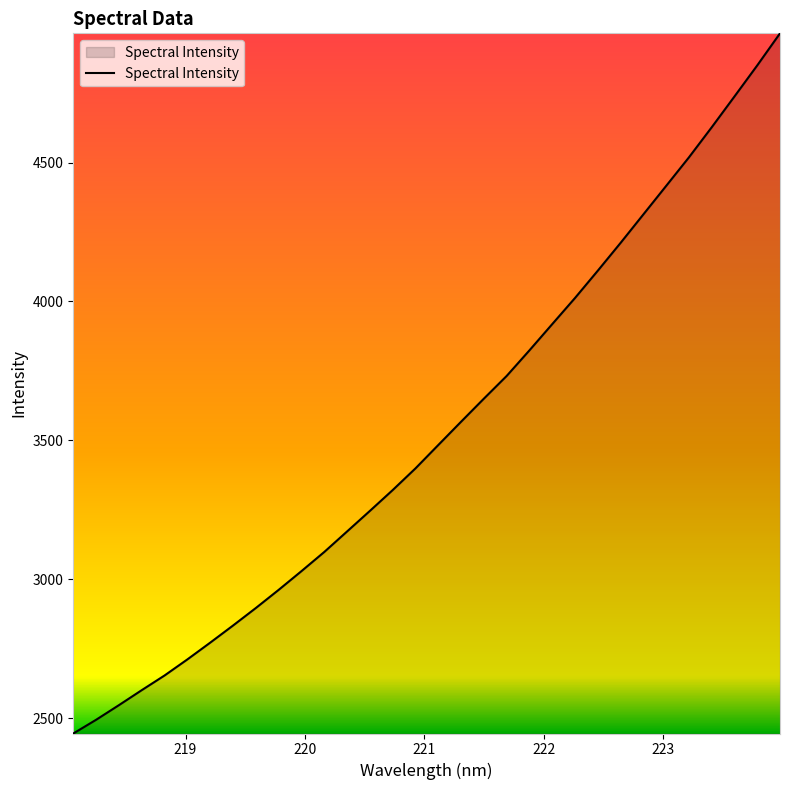

What is the difference between the maximum and minimum values?

2521.1